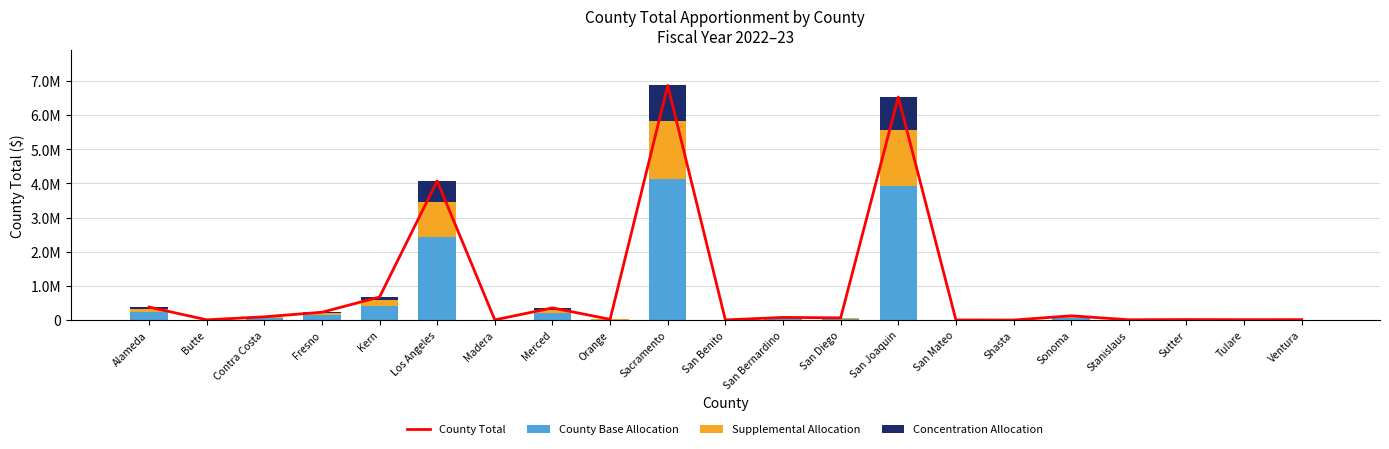

True or false: Concentration Allocation has a value of 3412.7 at Orange.

True